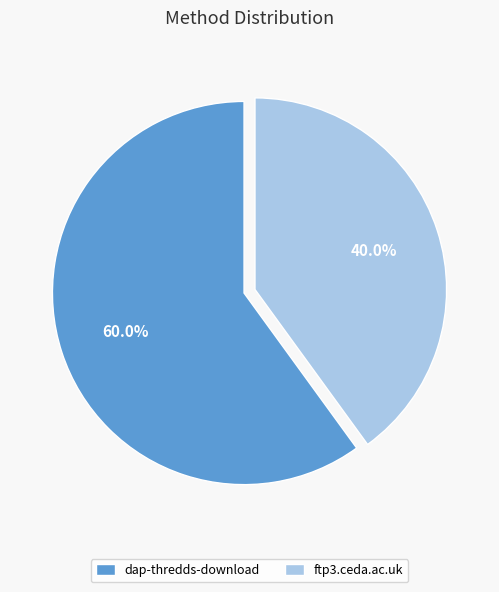

Rank the categories by value from highest to lowest.

dap-thredds-download, ftp3.ceda.ac.uk